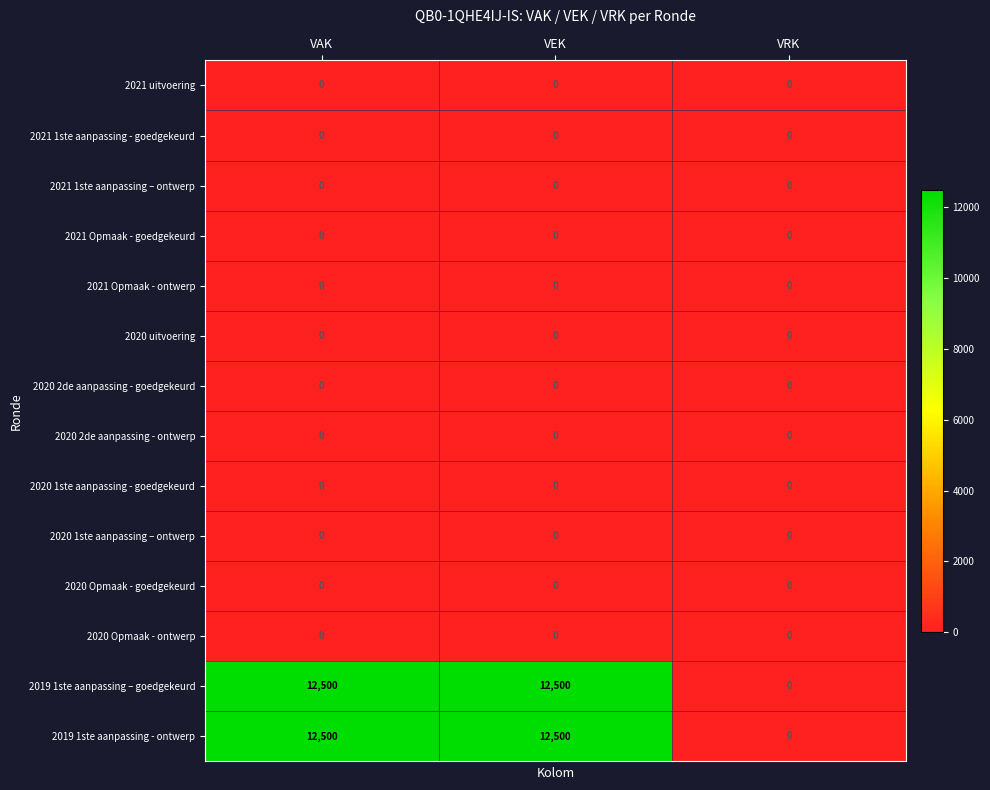

What is the sum of the 2019 1ste aanpassing - ontwerp values at VAK and VRK?

12500